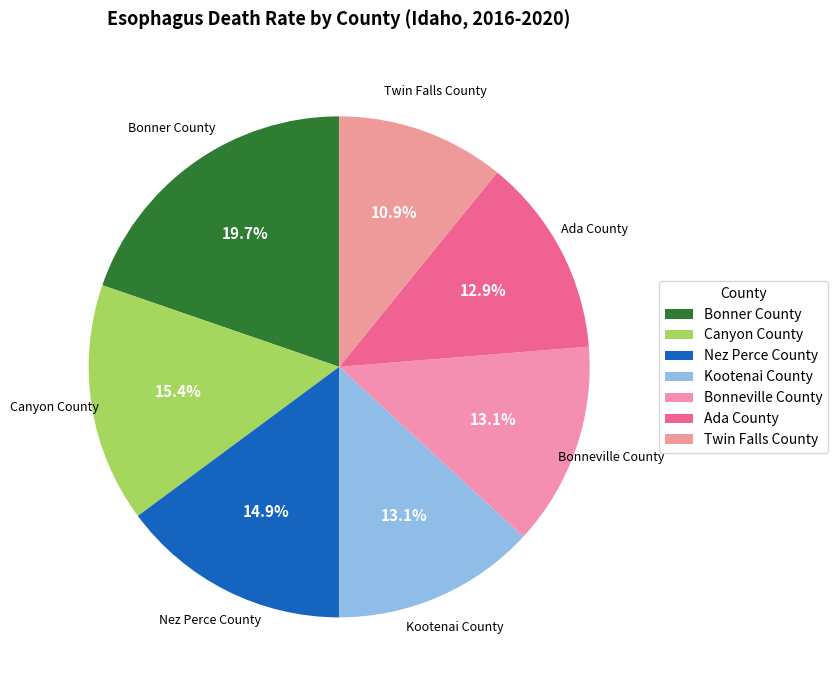

Which category has the smallest portion of the pie?

Twin Falls County